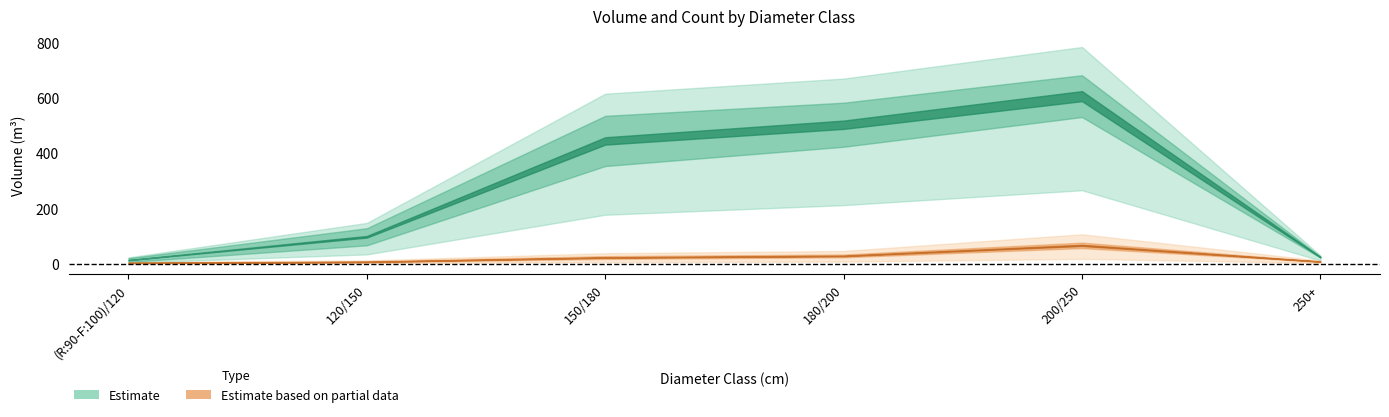

True or false: BORDURE_produit_vtgr has more than 2 points higher than both neighbors.

False